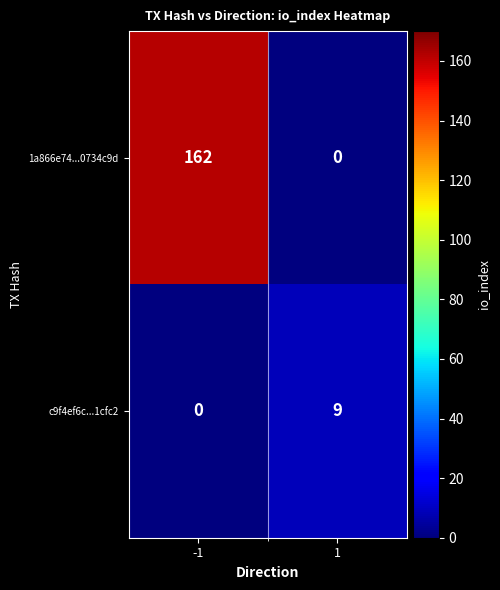

Rank the series at -1 from lowest to highest value.

c9f4ef6c...1cfc2, 1a866e74...0734c9d